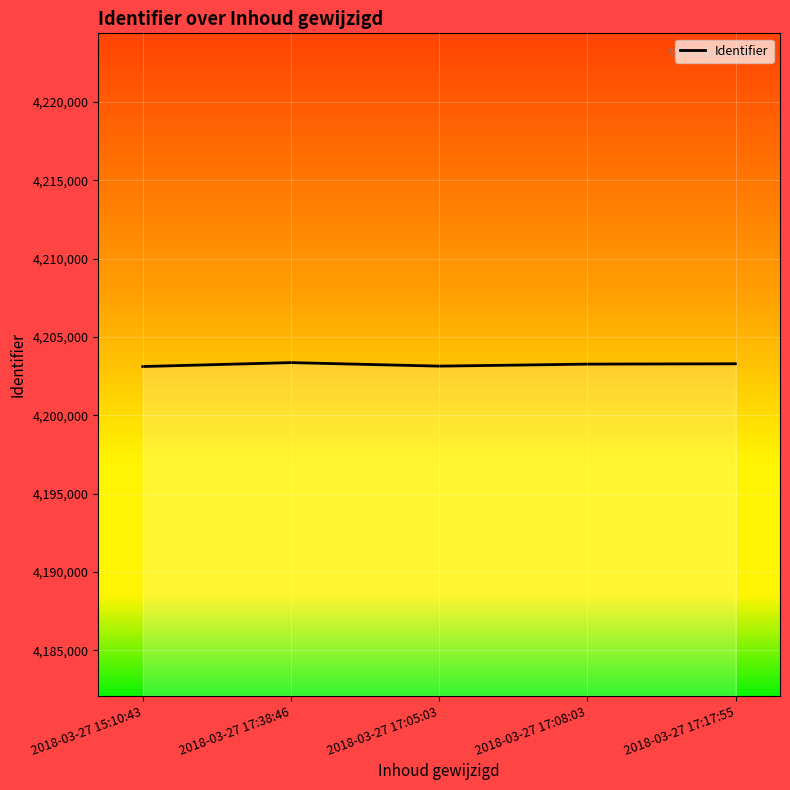

What is the difference between the maximum and minimum values?

250